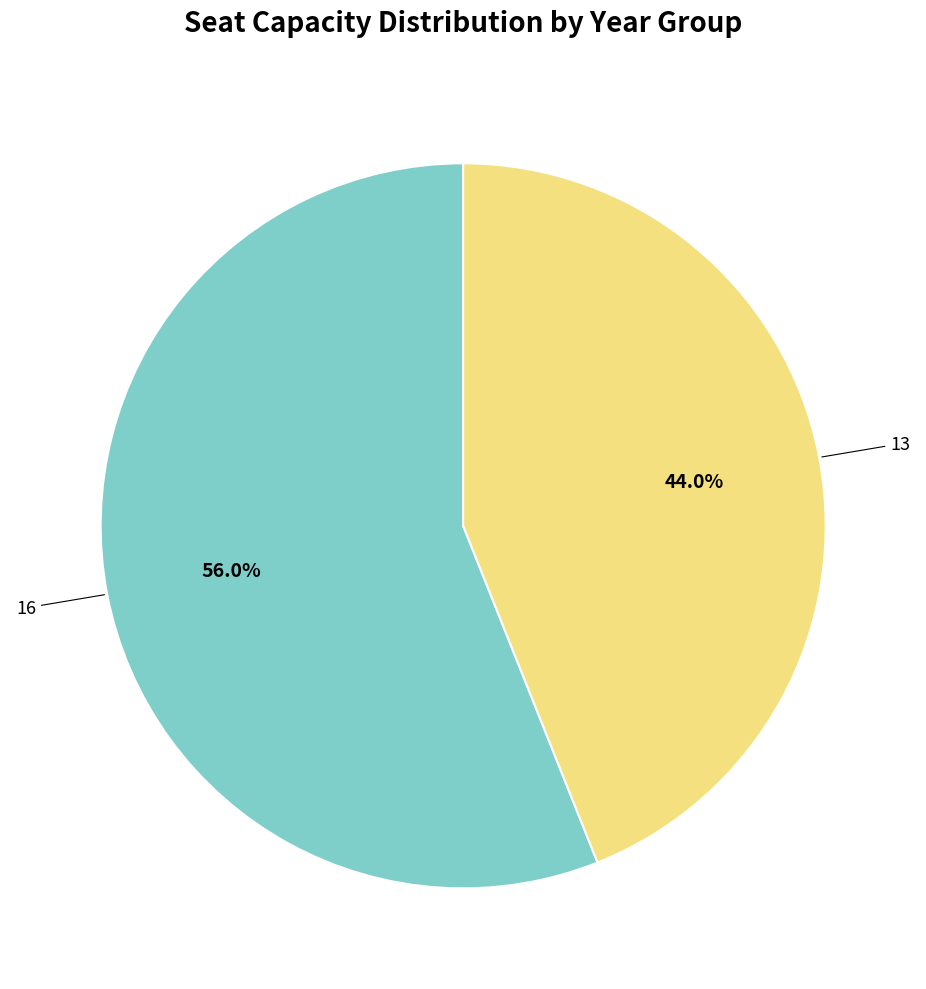

Does any single category account for the majority?

Yes